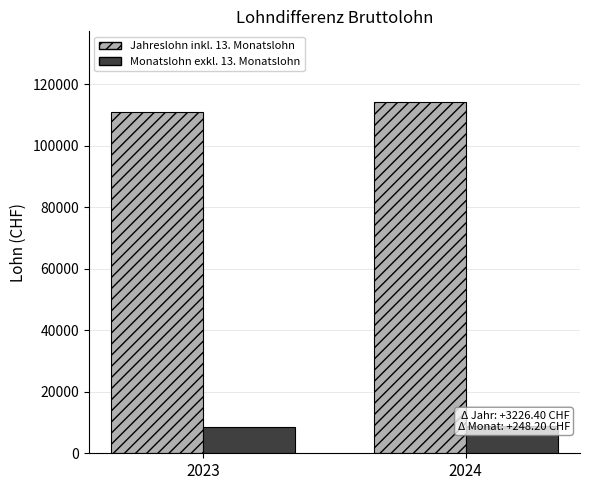

What is the sum of all Jahreslohn inkl. 13. Monatslohn values?

225532.1